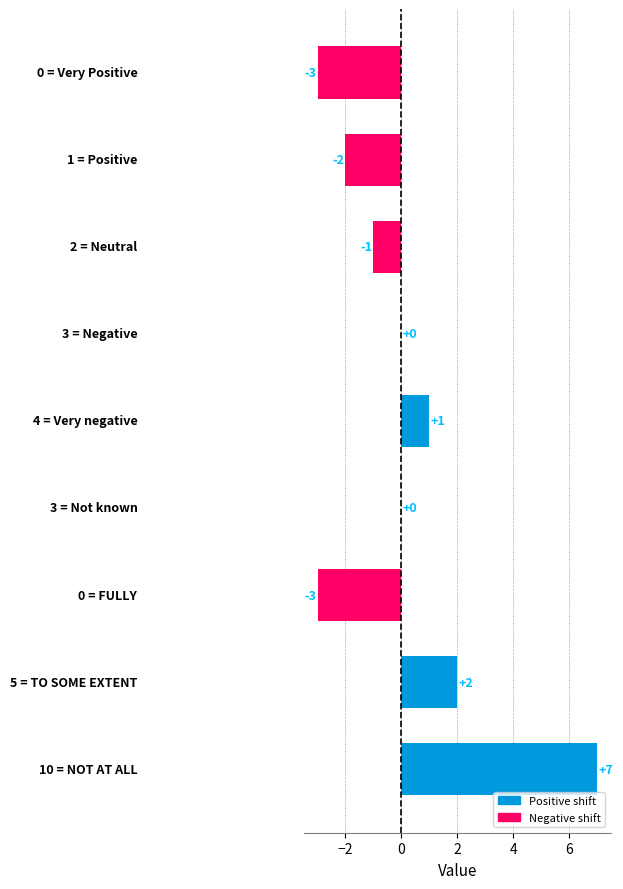

What is the maximum value shown in the chart?

7